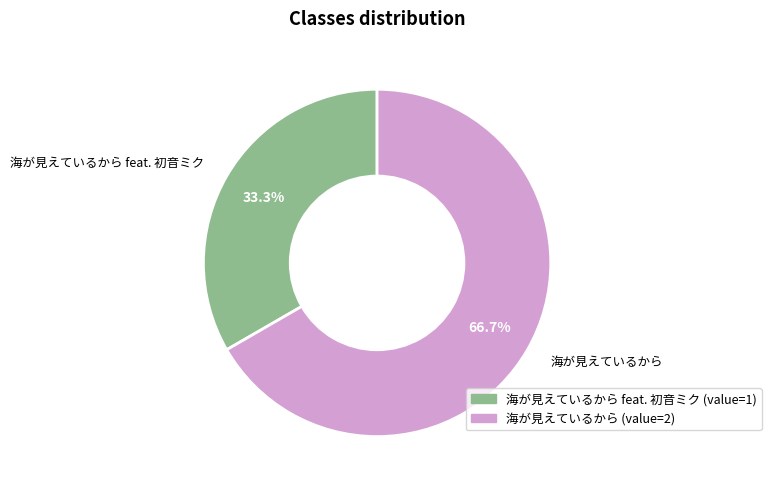

Does any single category account for the majority?

Yes